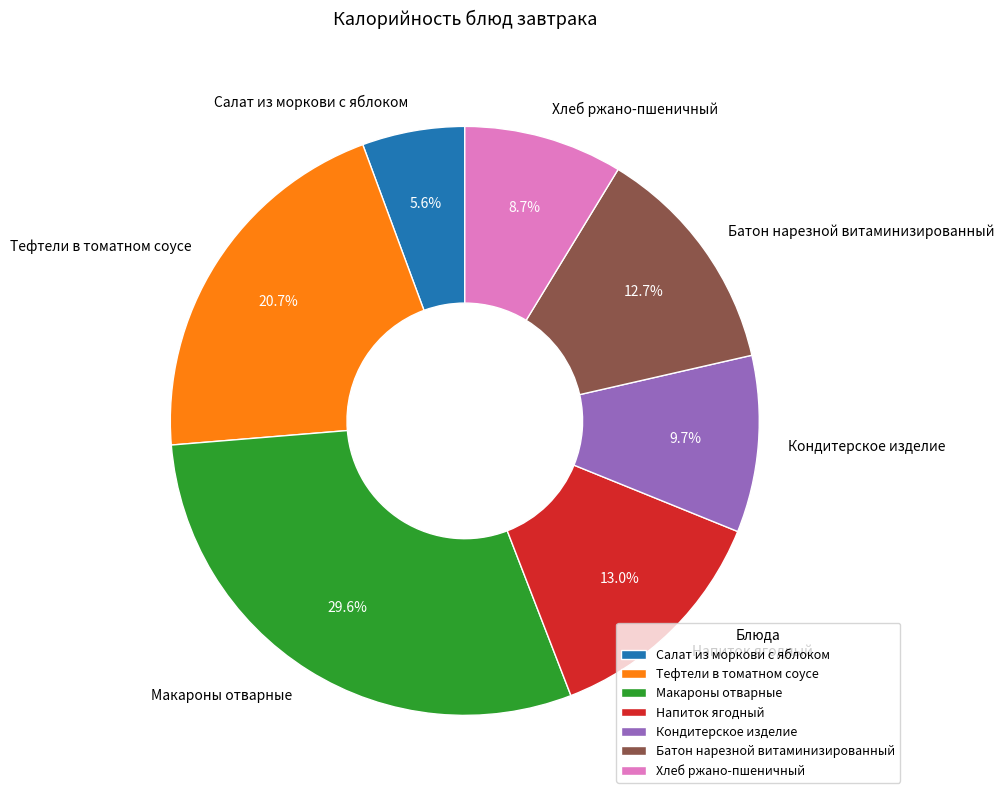

The Батон нарезной витаминизированный slice represents 13% of the pie. True or false?

True